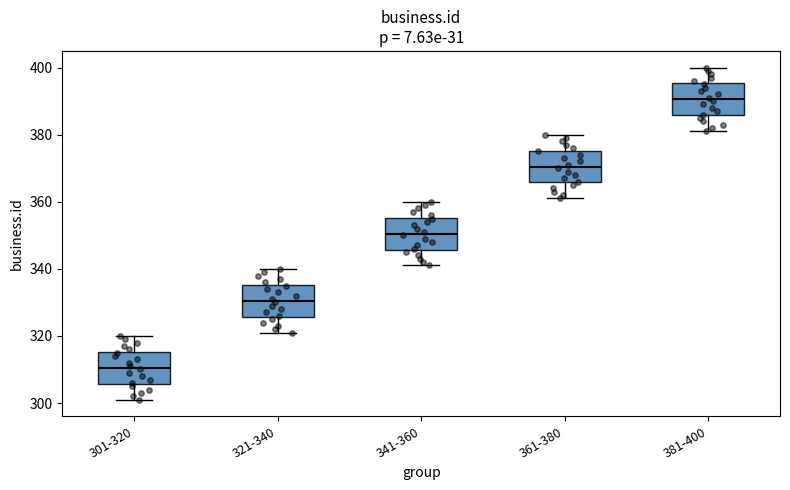

Where is the upper edge of the box for 381-400 on the y-axis? The values are not printed on the chart, so give them approximately, as read against the axis.

396